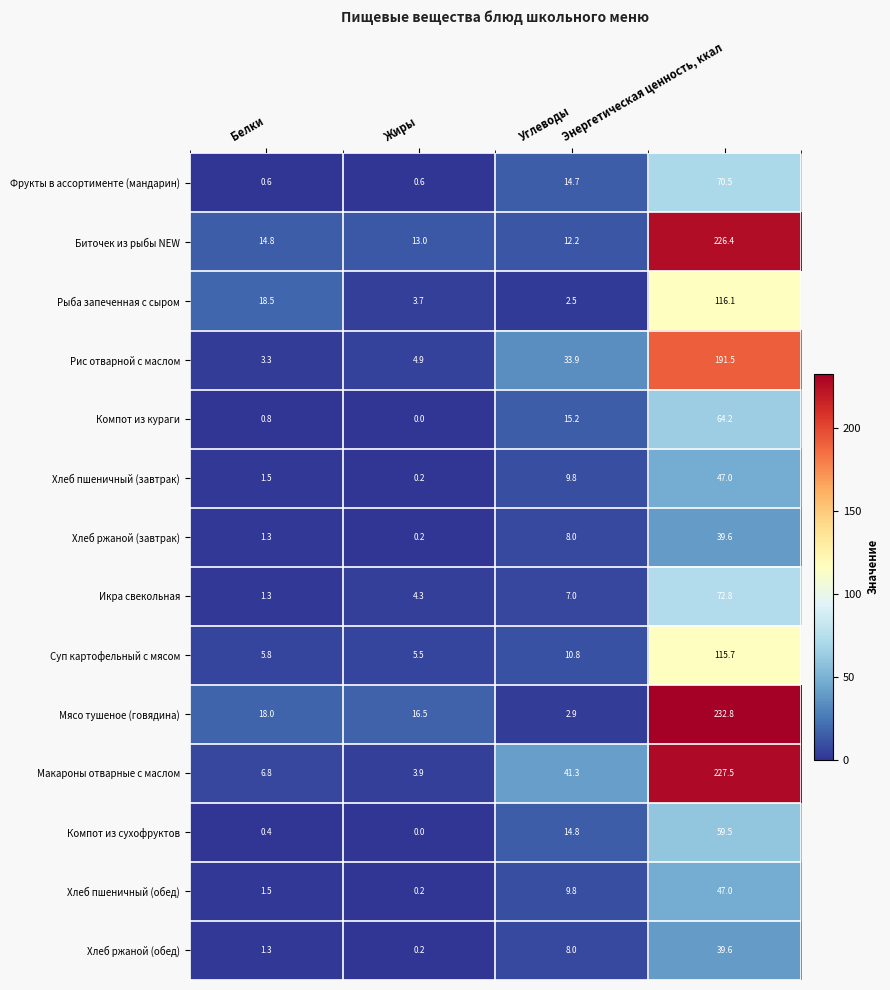

At which label is Хлеб ржаной (завтрак) closest to 19?

Углеводы